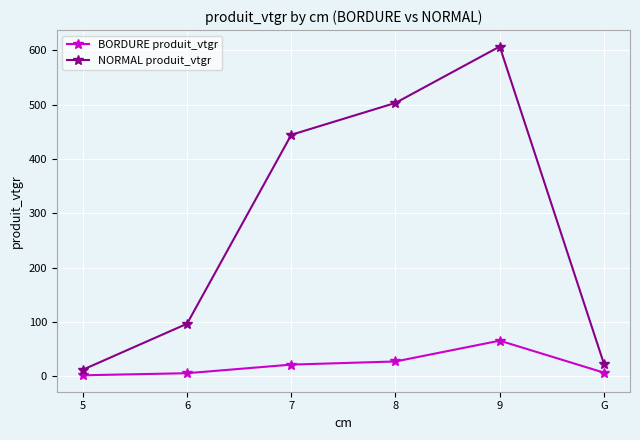

What is the average value of the NORMAL produit_vtgr series?

281.2